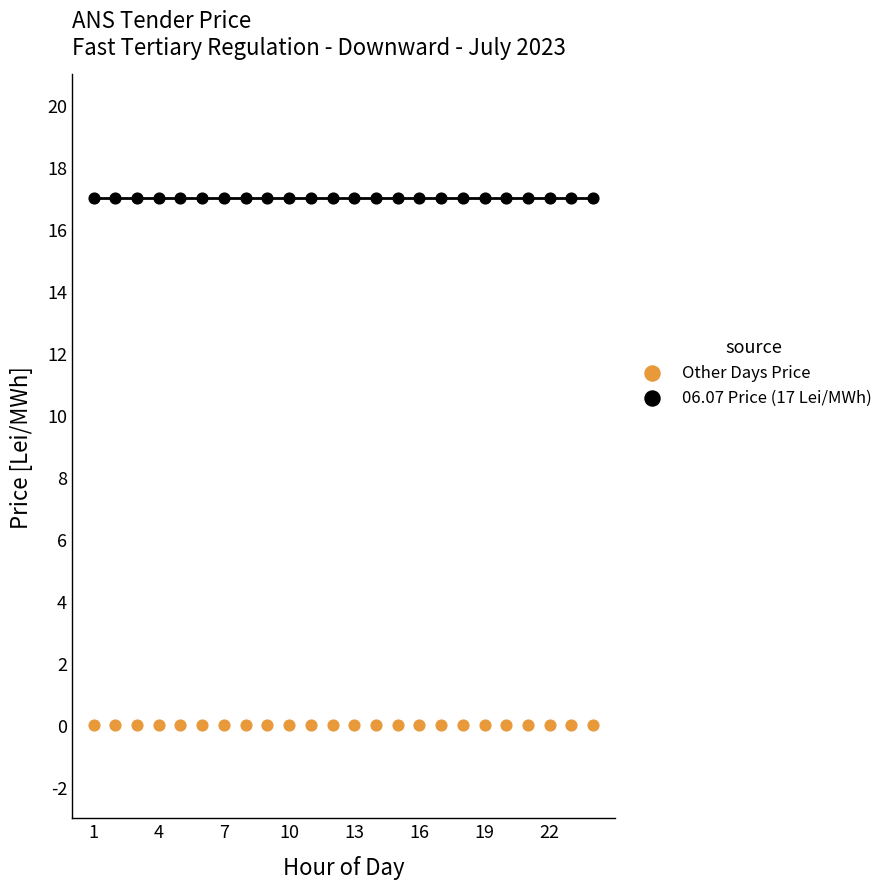

Which series contains the lowest Y value?

Other Days Price